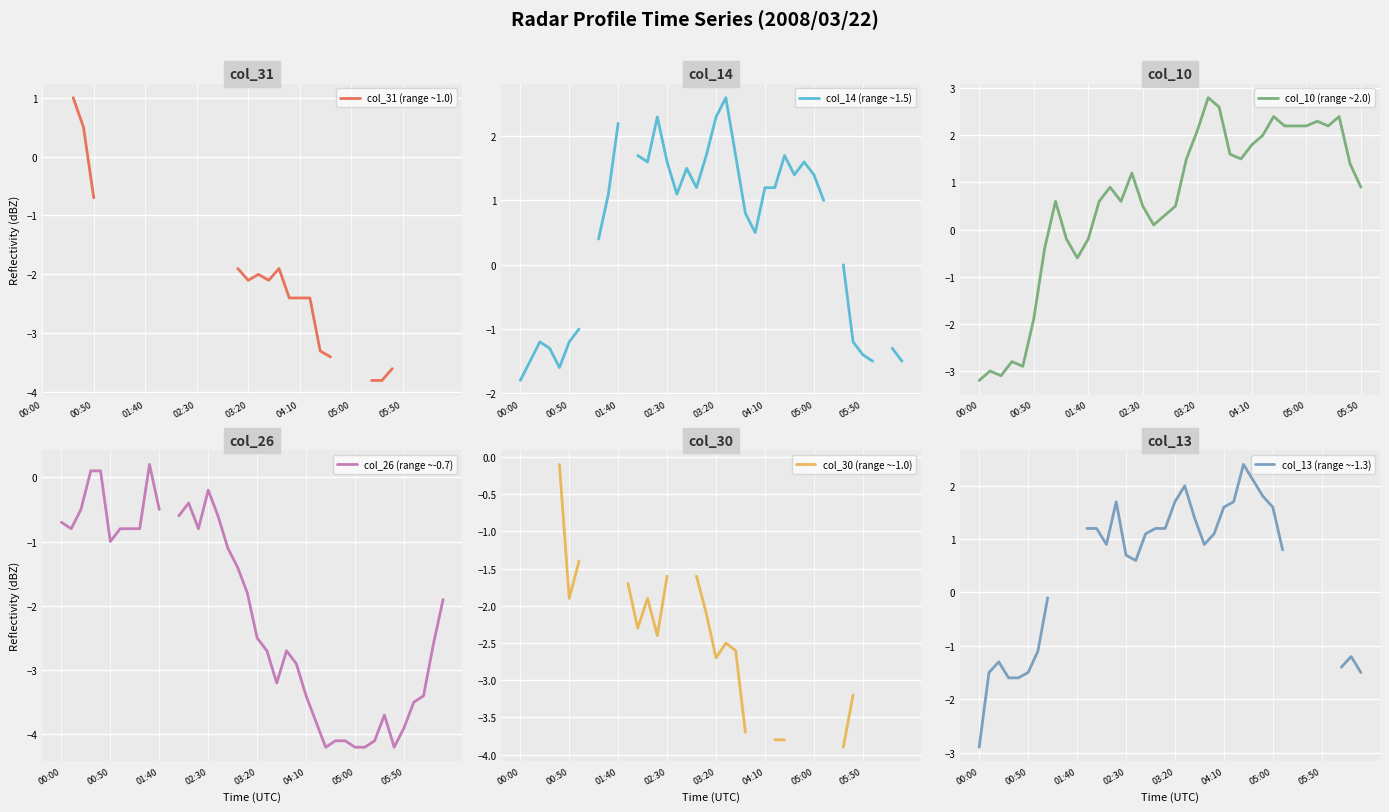

How many interior local peaks does the col_13 (range ~-1.3) series have?

5